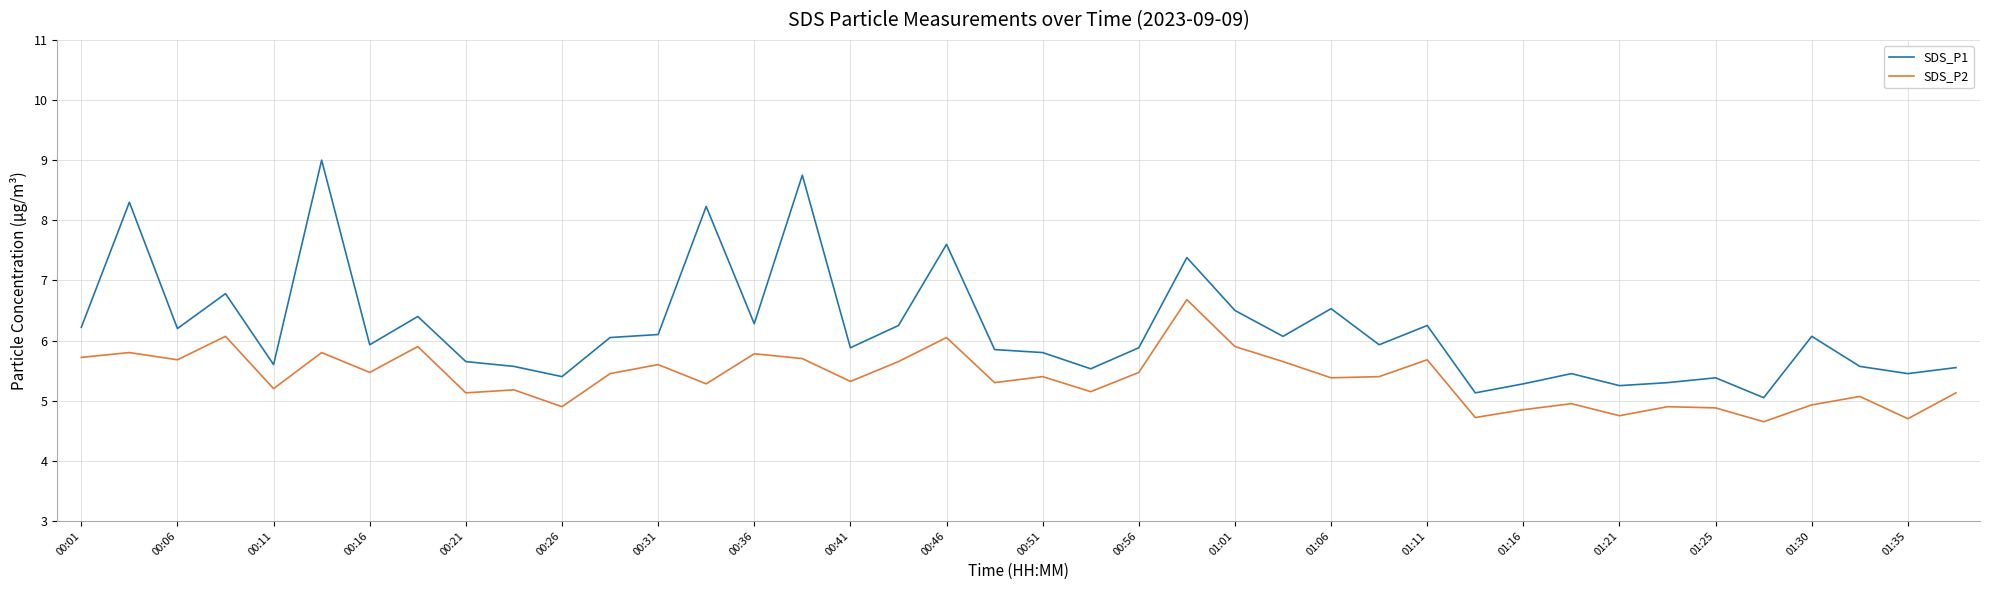

True or false: SDS_P2 and SDS_P1 intersect in this chart.

False